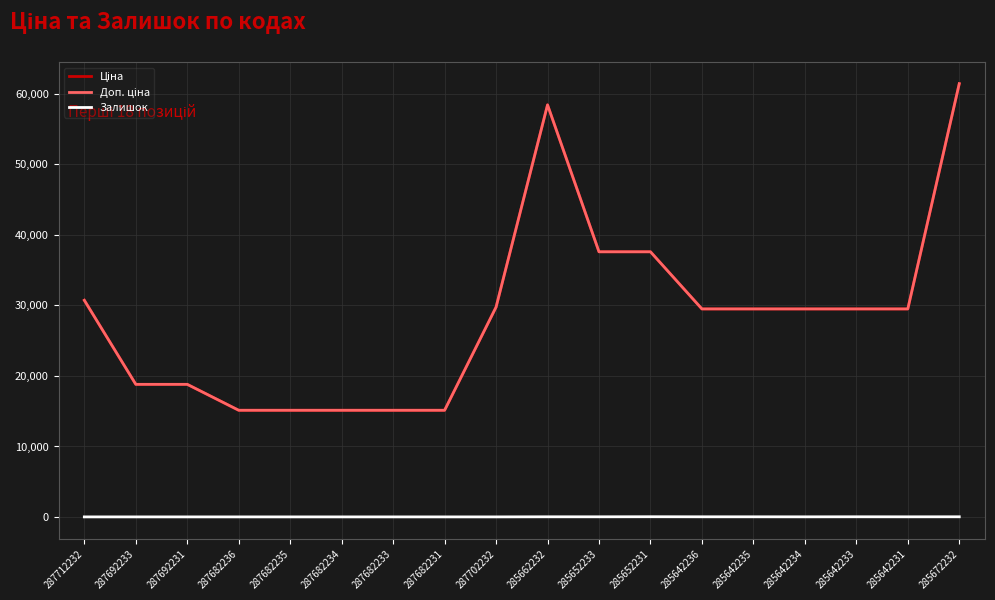

Does the chart display data point markers on the line(s)?

No